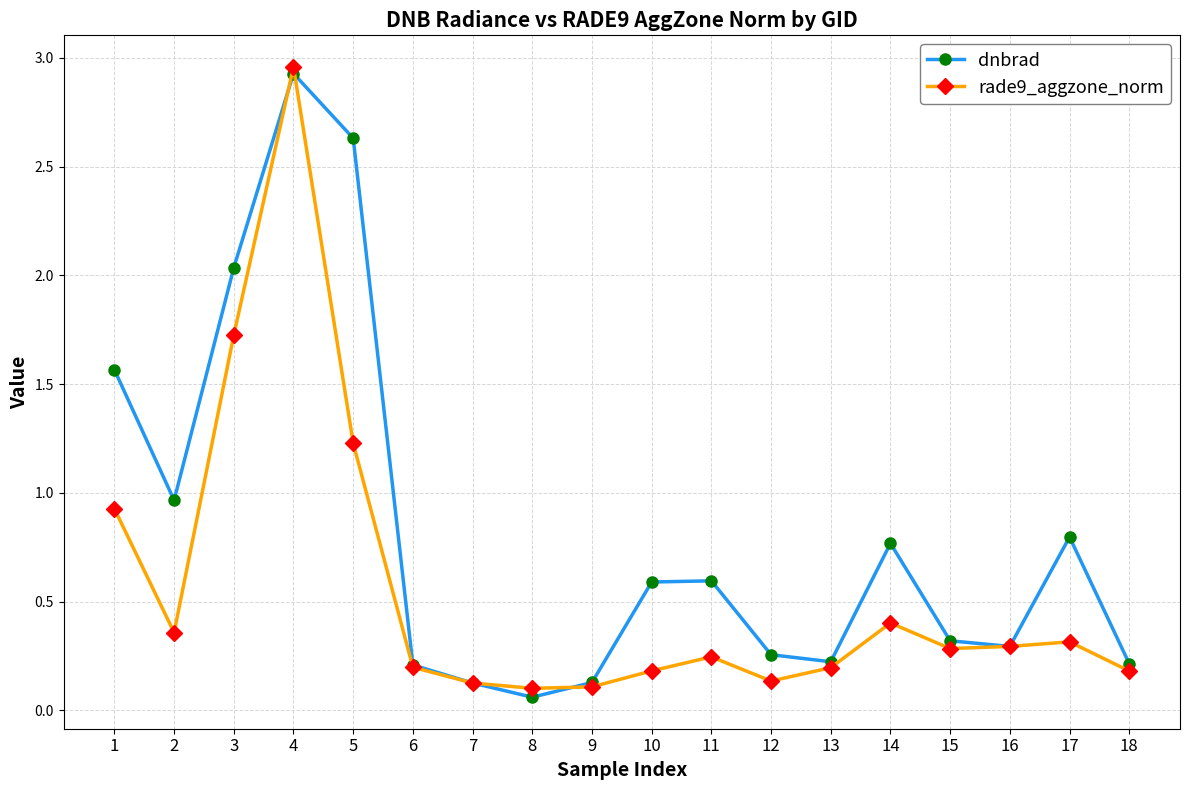

Which series has the largest total across all categories?

dnbrad